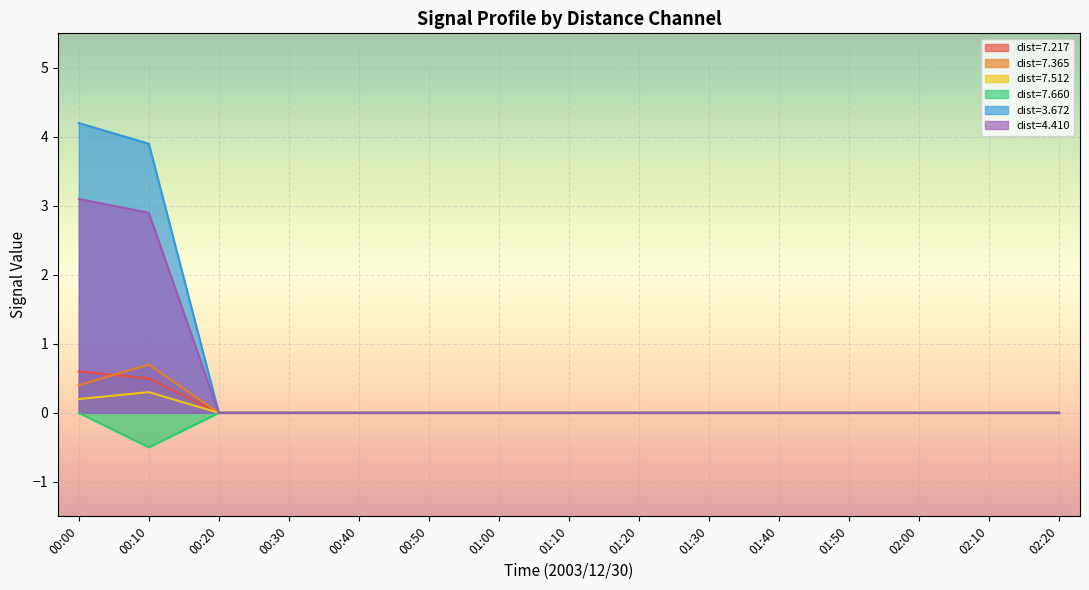

True or false:   7.217 and   7.512 intersect in this chart.

False